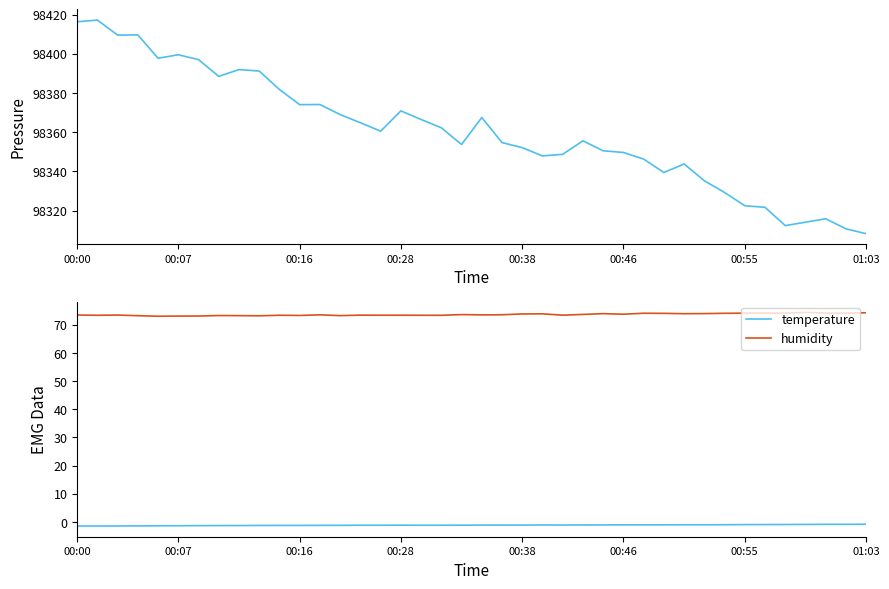

Reading left to right, list all the values displayed in this chart.

pressure: 98416.3	98417.2	98409.5	98409.6	98397.7	98399.5	98397.0	98388.5	98391.9	98391.2	98381.8	98374.1	98374.1	98369.0	98364.8	98360.5	98370.9	98366.5	98362.3	98353.8	98367.5	98354.7	98352.1	98347.9	98348.8	98355.6	98350.5	98349.7	98346.3	98339.5	98343.8	98335.2	98329.3	98322.5	98321.7	98312.4	98314.1	98315.9	98310.8	98308.2
temperature: -1.4	-1.4	-1.4	-1.4	-1.4	-1.3	-1.3	-1.3	-1.3	-1.2	-1.2	-1.2	-1.2	-1.2	-1.2	-1.2	-1.1	-1.2	-1.2	-1.1	-1.1	-1.1	-1.1	-1.1	-1.1	-1.1	-1.1	-1.0	-1.0	-1.0	-1.0	-1.0	-1.0	-0.9	-0.9	-0.9	-0.9	-0.8	-0.8	-0.8
humidity: 73.5	73.4	73.5	73.3	73.1	73.1	73.1	73.3	73.3	73.2	73.4	73.3	73.6	73.3	73.5	73.4	73.4	73.4	73.4	73.7	73.5	73.6	73.9	73.9	73.5	73.7	74.0	73.8	74.1	74.1	74.0	74.0	74.1	74.2	74.2	74.2	74.4	74.2	74.1	74.3